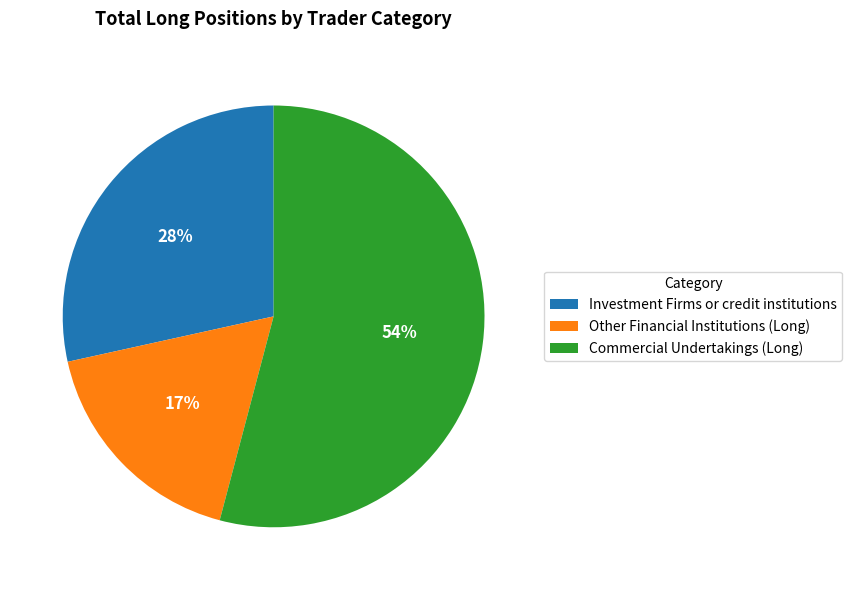

Approximately how many times larger is the value at Other Financial Institutions (Long) compared to Commercial Undertakings (Long)?

0.3